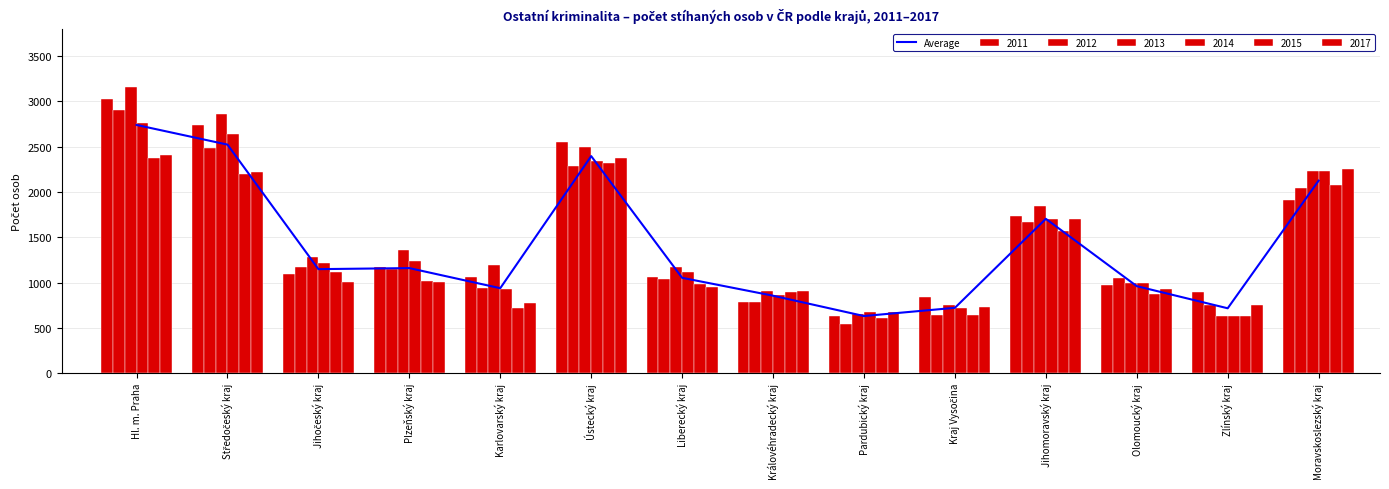

What value does the Average series have at Ústecký kraj?

2394.8